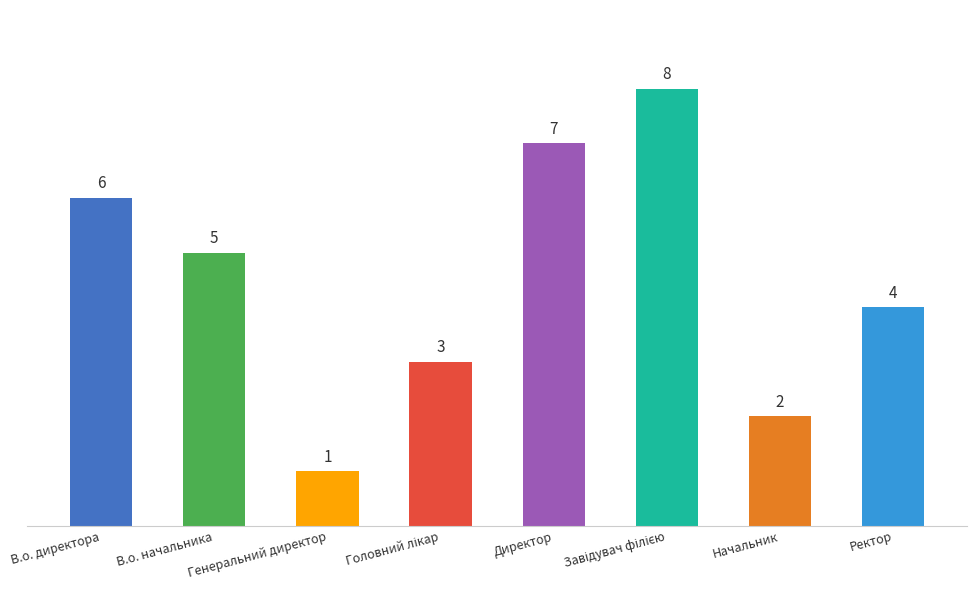

Which label corresponds to the smallest value in the chart?

Генеральний директор